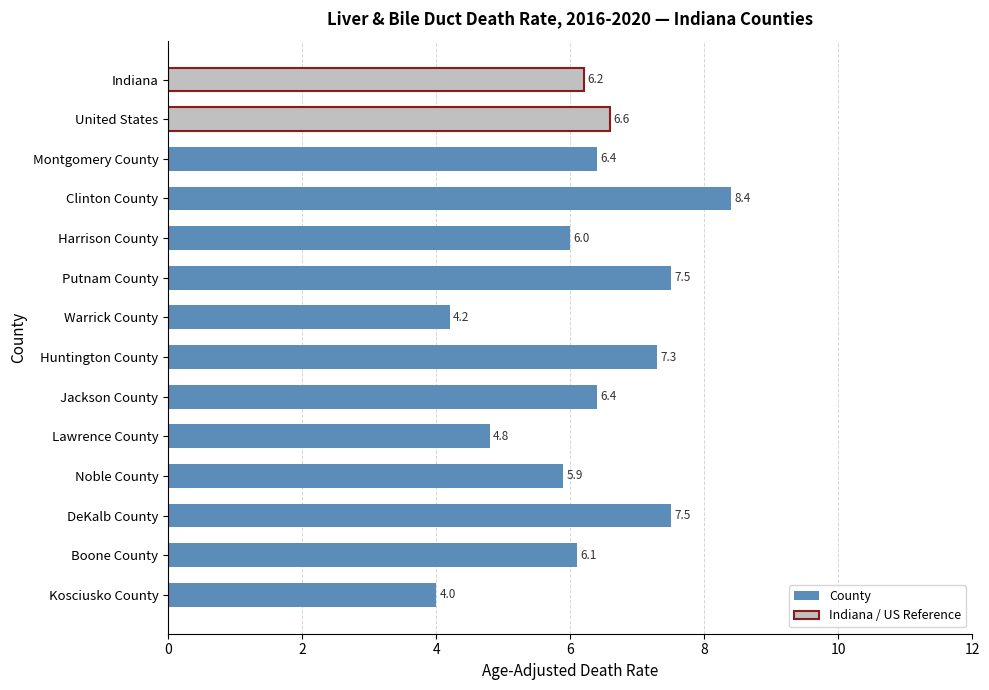

What is the value of the 12th bar from the top?

7.5